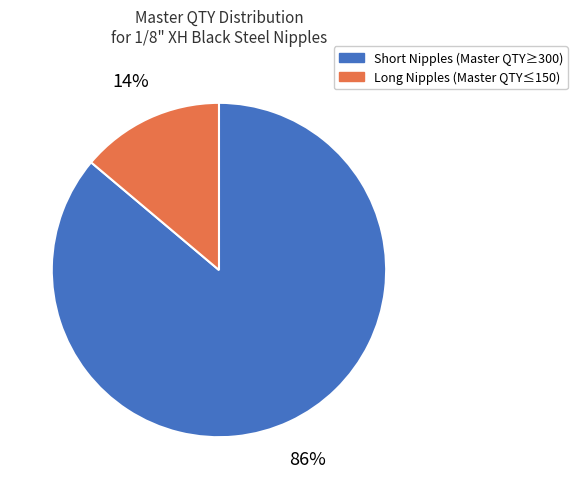

Is it true that Long Nipples (Master QTY≤150) is 19% of the pie?

False